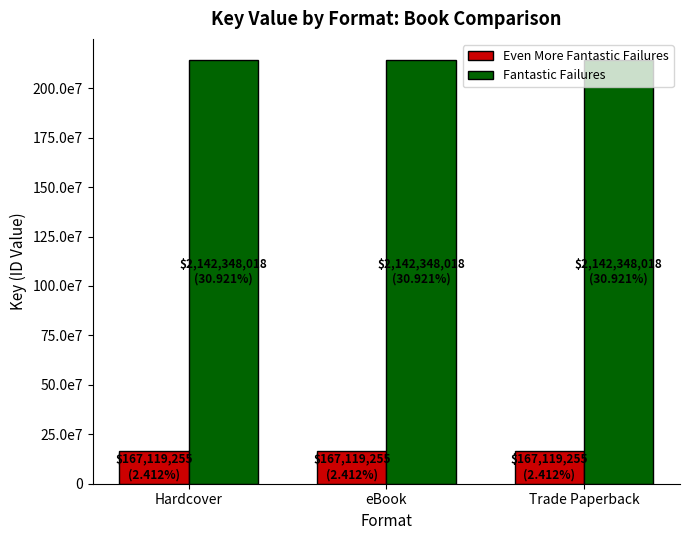

What are all the series names shown in the legend?

Even More Fantastic Failures, Fantastic Failures